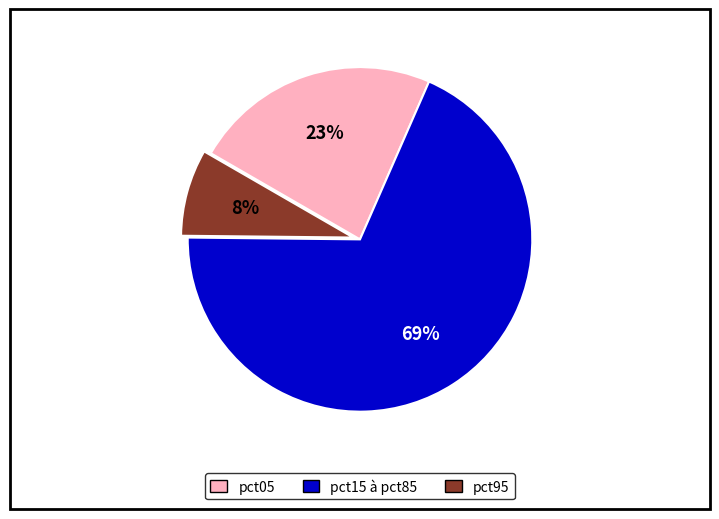

Is there any slice that represents more than half of the pie?

Yes